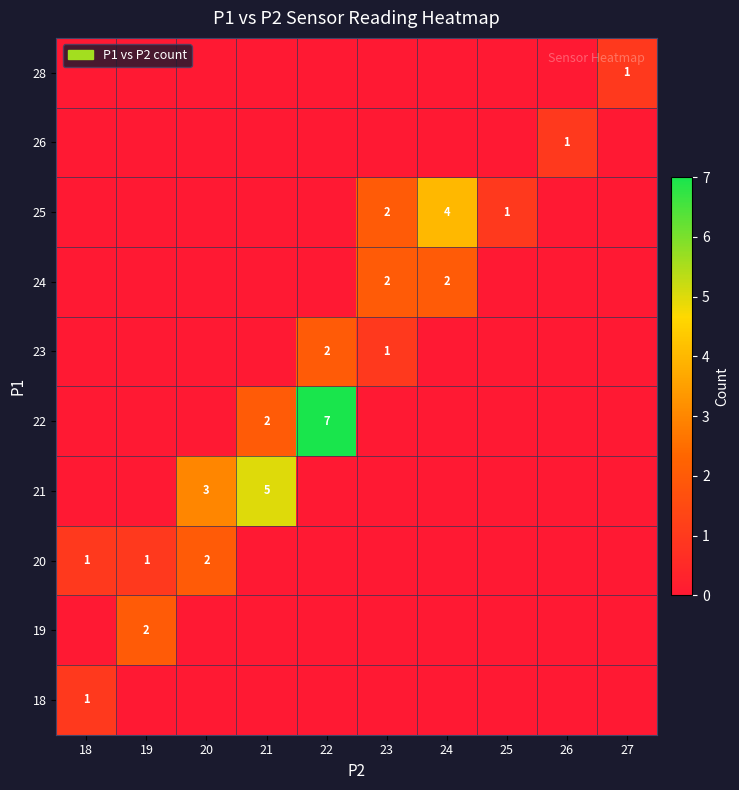

True or false: 22 has a value of 2 at 21.

True